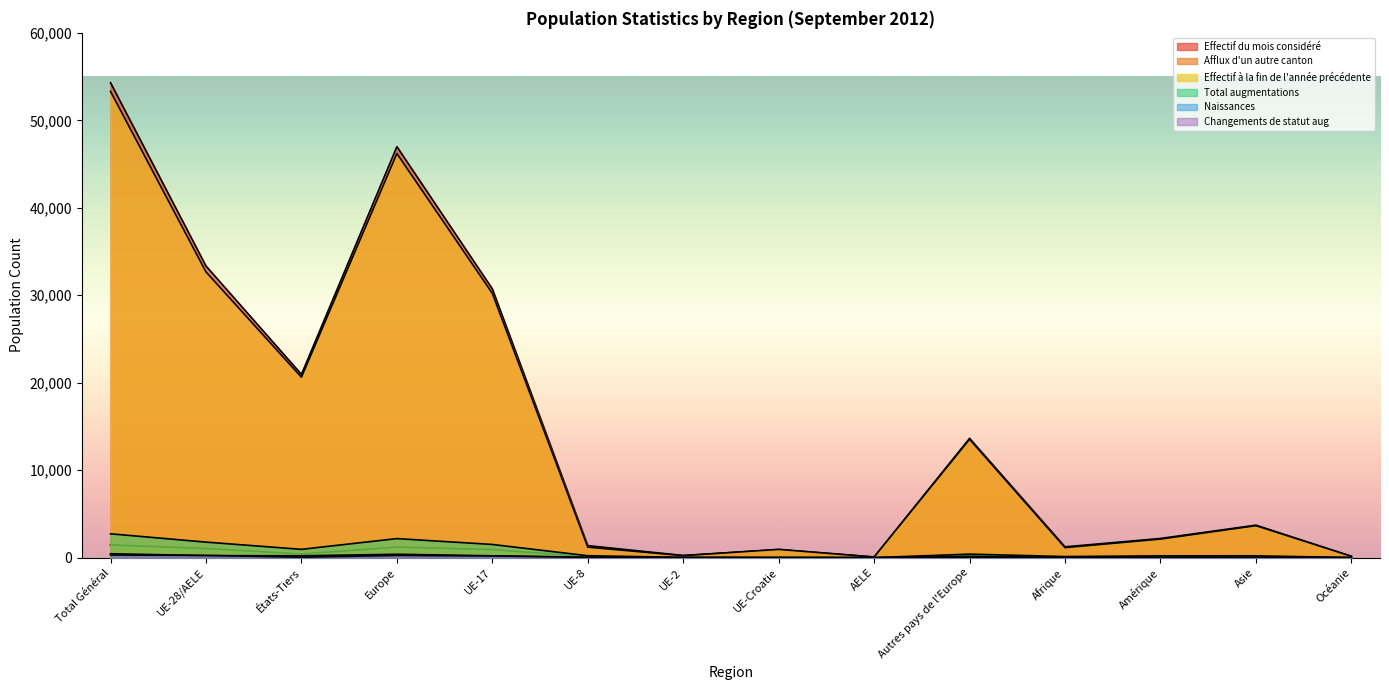

What is the sum of the Total augmentations values at Asie and Amérique?

414